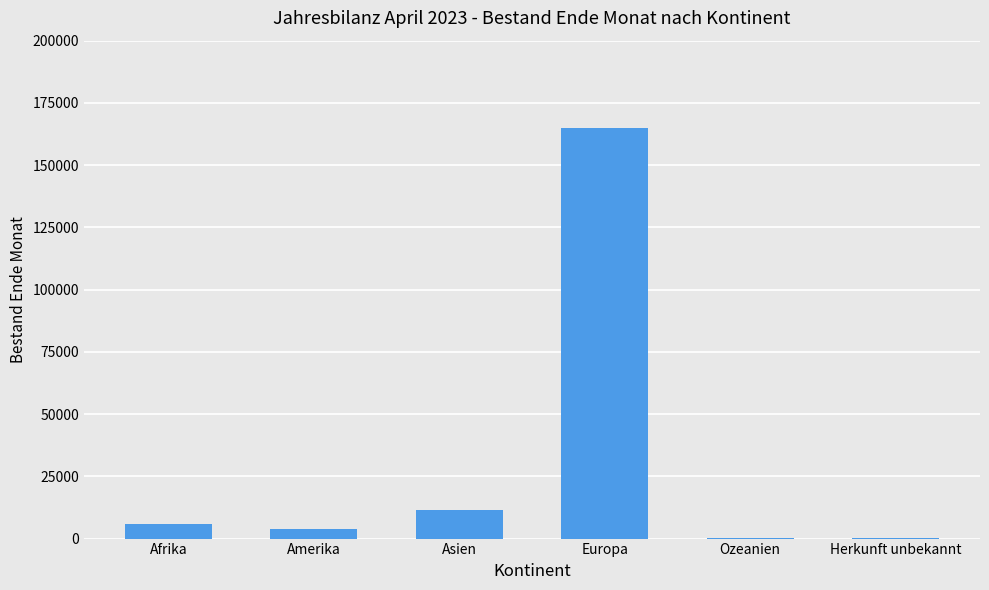

The value at Europa is 113449. True or false?

False